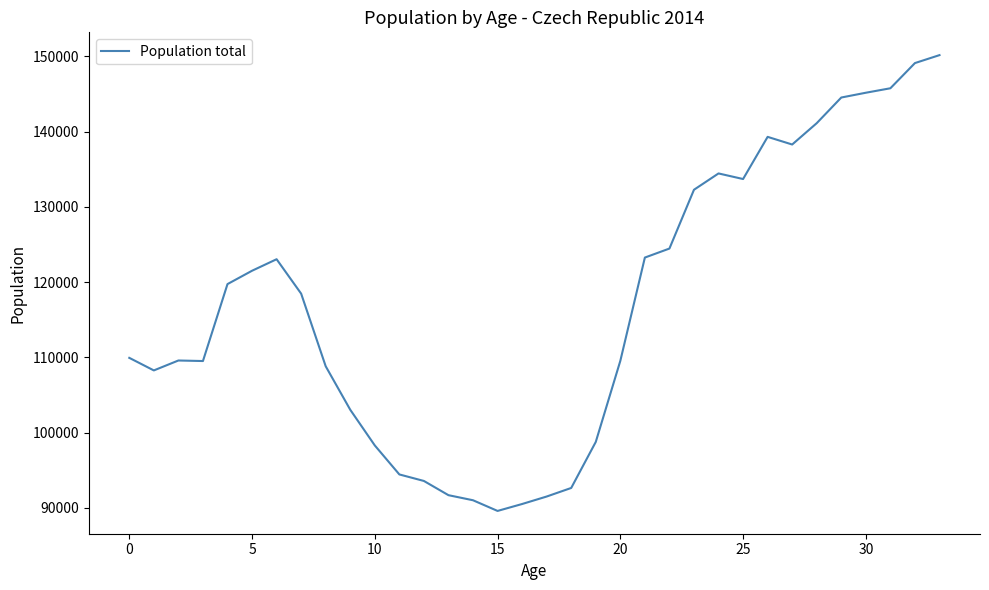

What is the difference between the maximum and minimum values?

60555